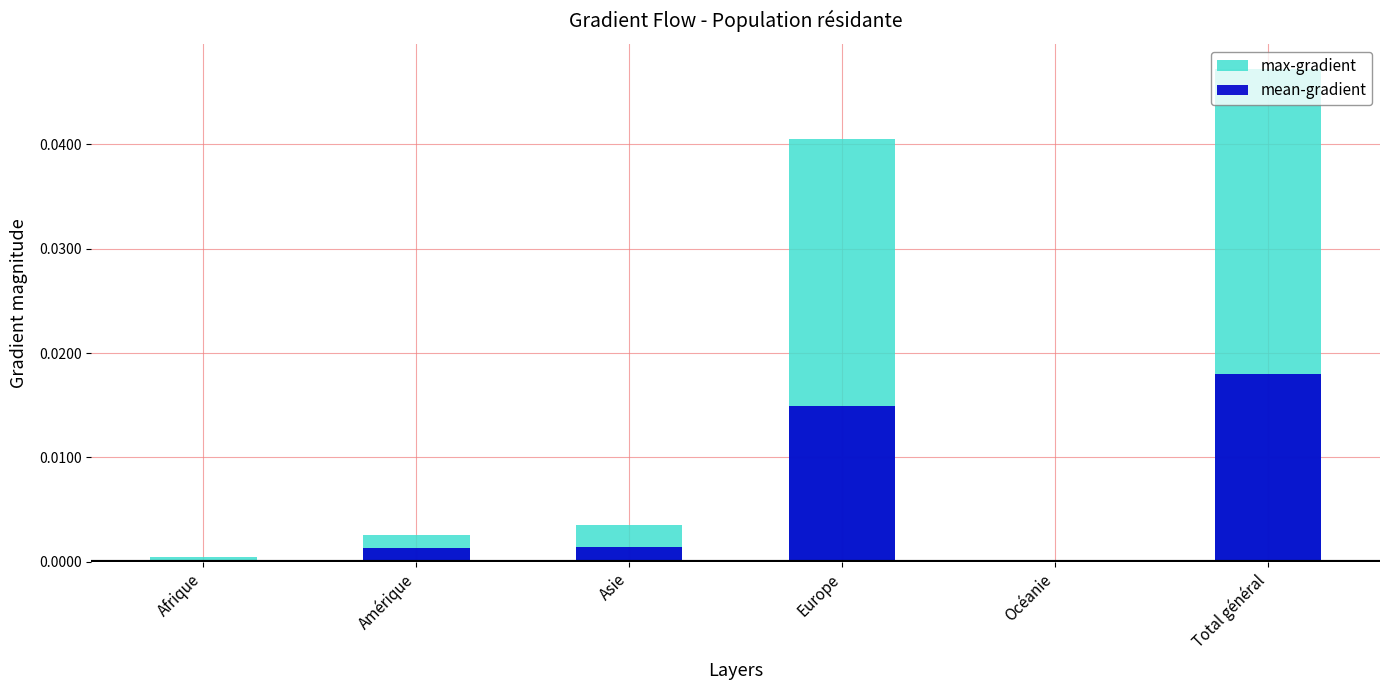

How many bars are there in each group?

2